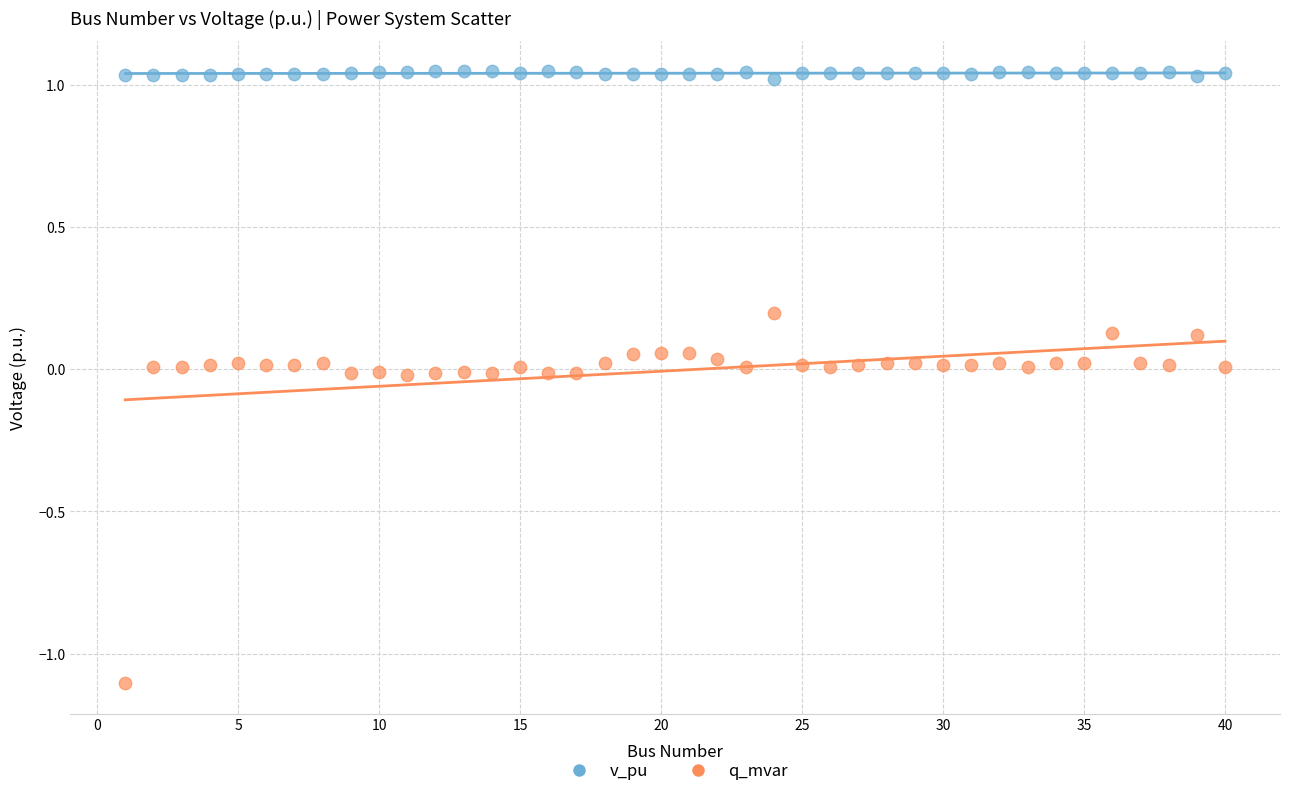

Which series has the widest spread of Y values?

q_mvar